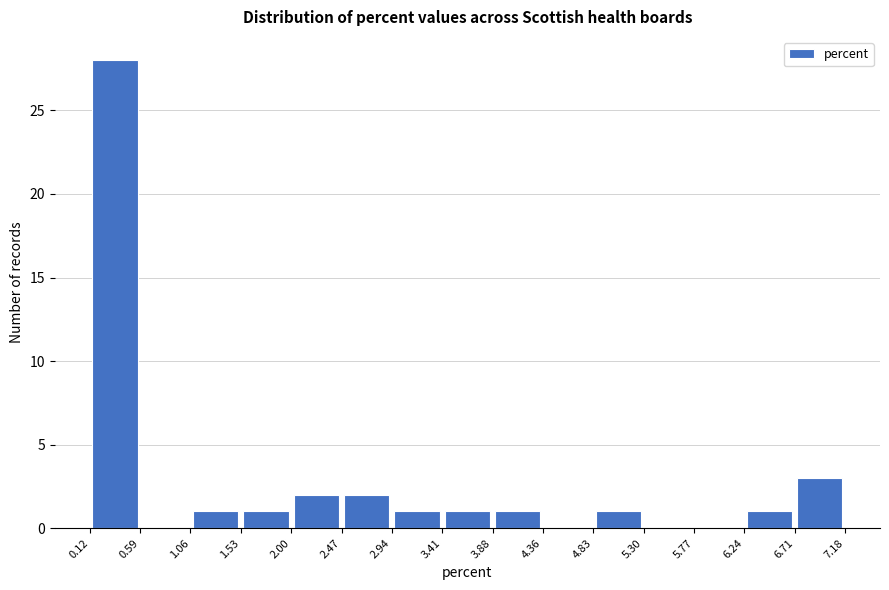

Reading left to right, transcribe this chart: for each bar, give the range it covers on the x-axis and its height. The values are not printed on the chart, so give them approximately, as read against the axis.

0.12 to 0.59: 28
0.59 to 1.06: 0
1.06 to 1.53: 1
1.53 to 2.00: 1
2.00 to 2.47: 2
2.47 to 2.94: 2
2.94 to 3.41: 1
3.41 to 3.88: 1
3.88 to 4.36: 1
4.36 to 4.83: 0
4.83 to 5.30: 1
5.30 to 5.77: 0
5.77 to 6.24: 0
6.24 to 6.71: 1
6.71 to 7.18: 3